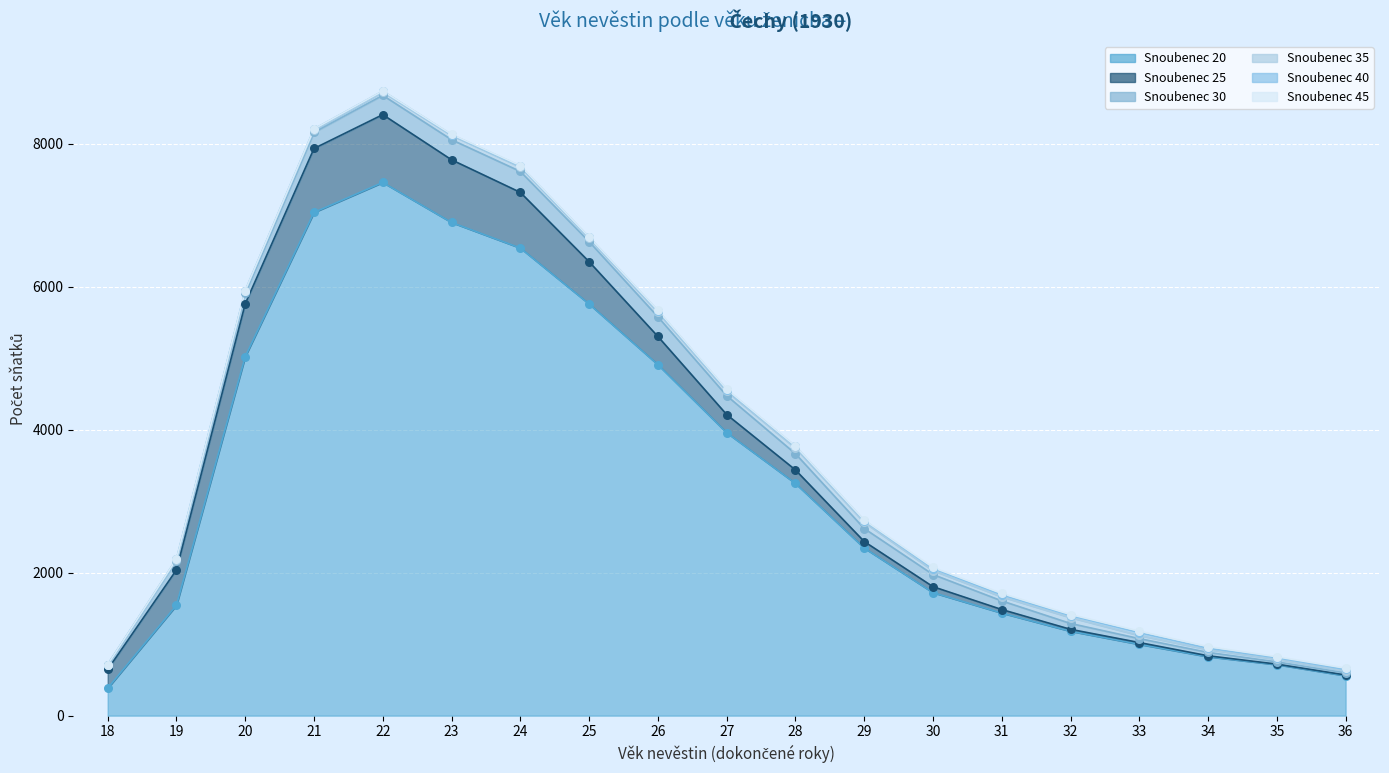

At which category is the sum across all series the highest?

22